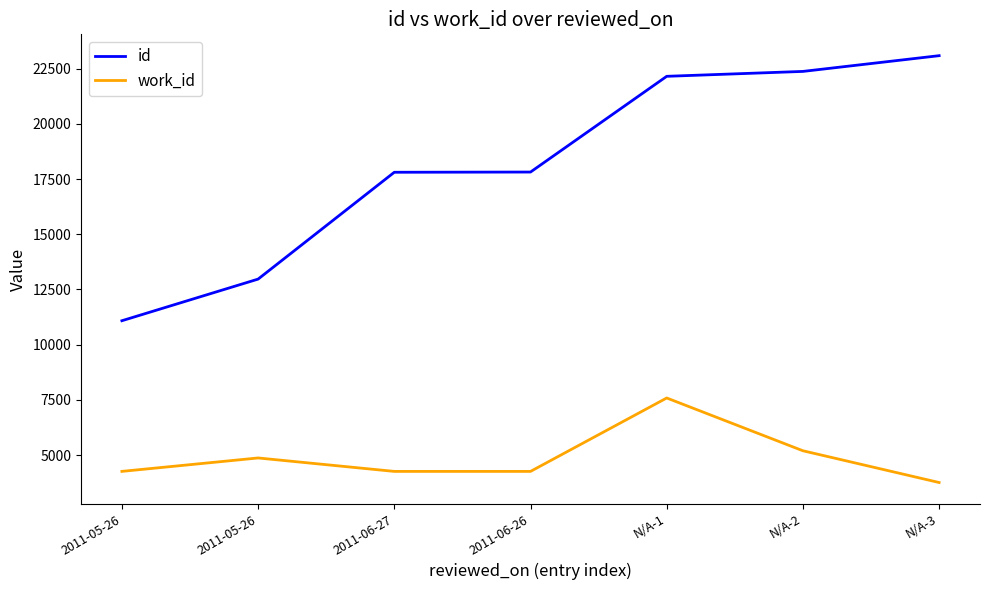

Rank the series by their maximum value, from lowest to highest.

work_id, id